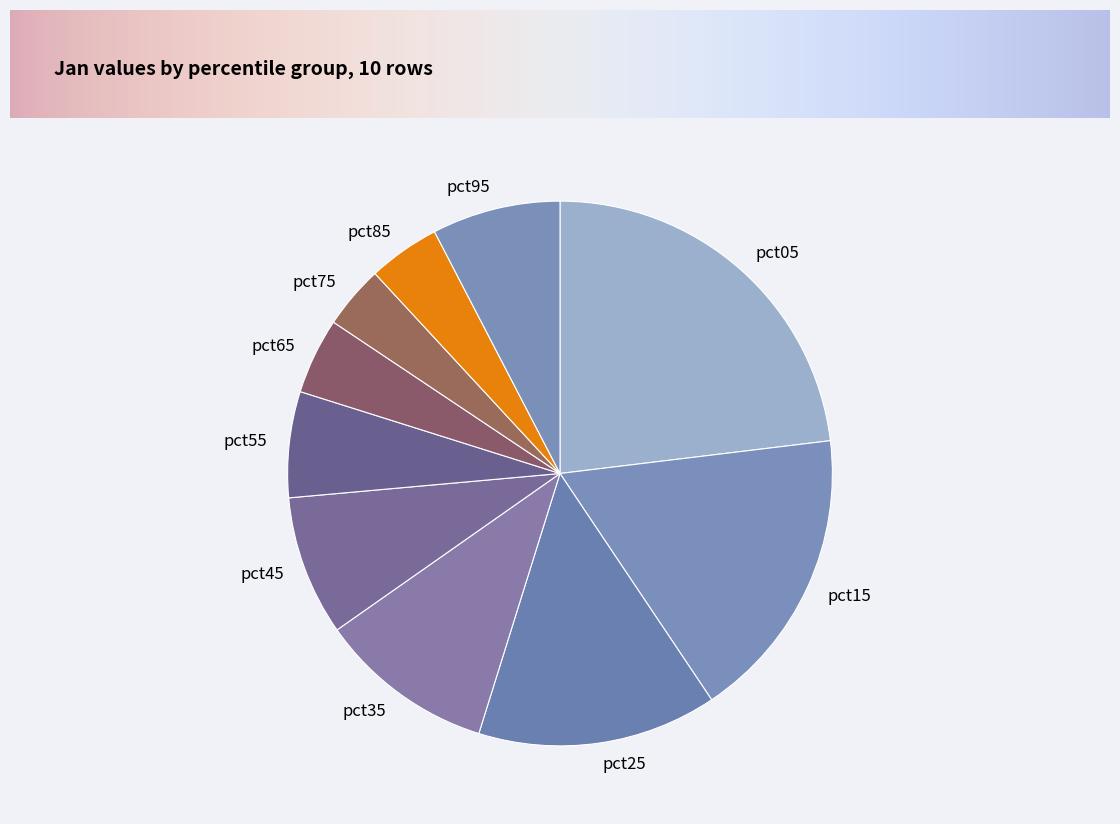

Count the number of slices in the pie.

10